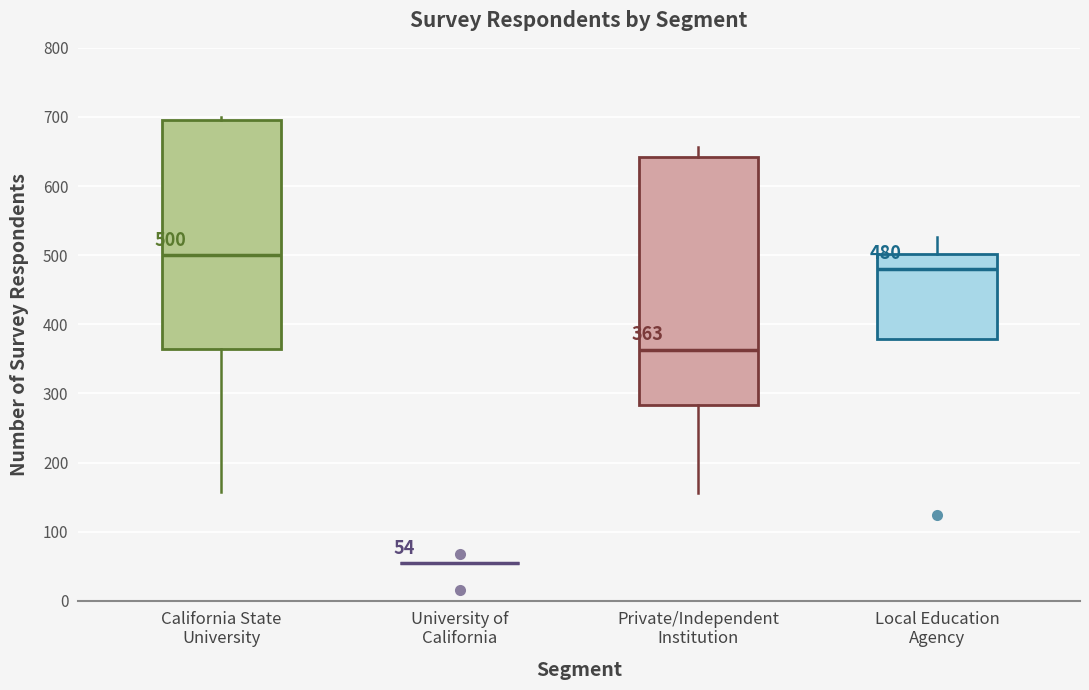

Which box is the tallest, from its lower edge to its upper edge?

Private/Independent Institution